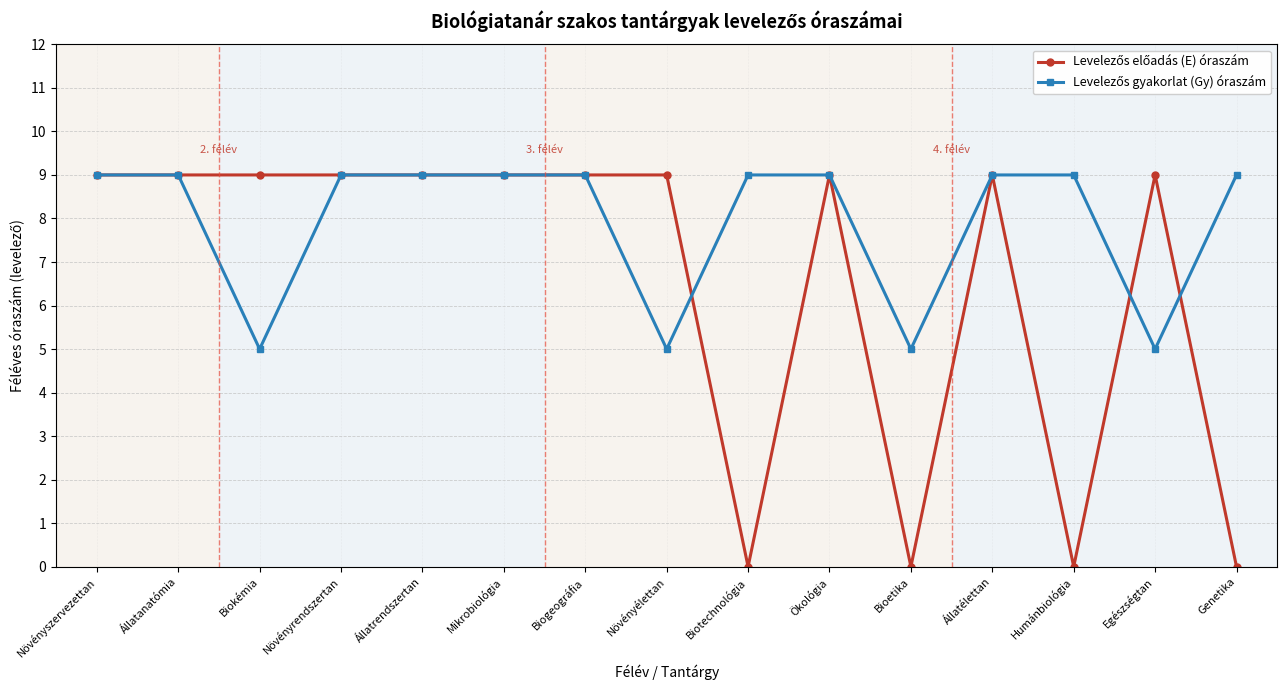

What is the label of the 9th point from the left?

Biotechnológia